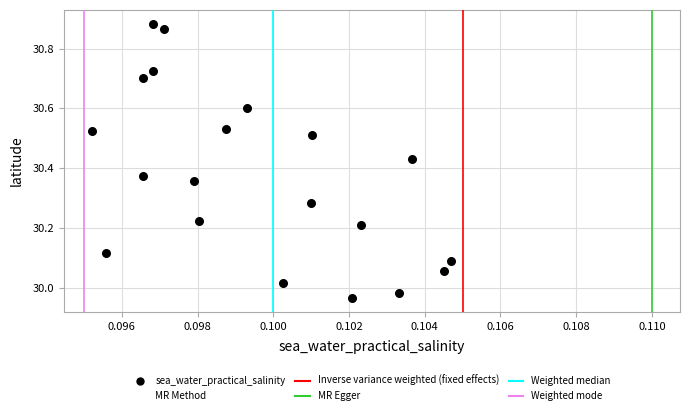

What is the range of Y values (max minus min)?

0.9